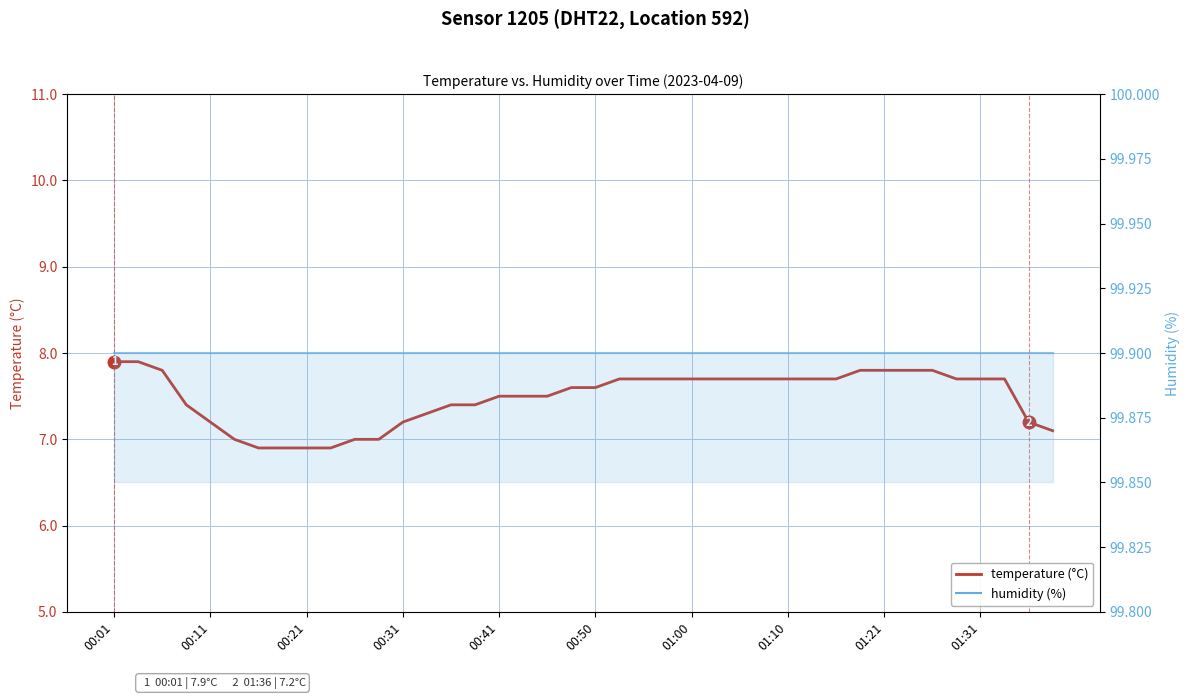

Where is humidity nearest to the value 99?

00:01